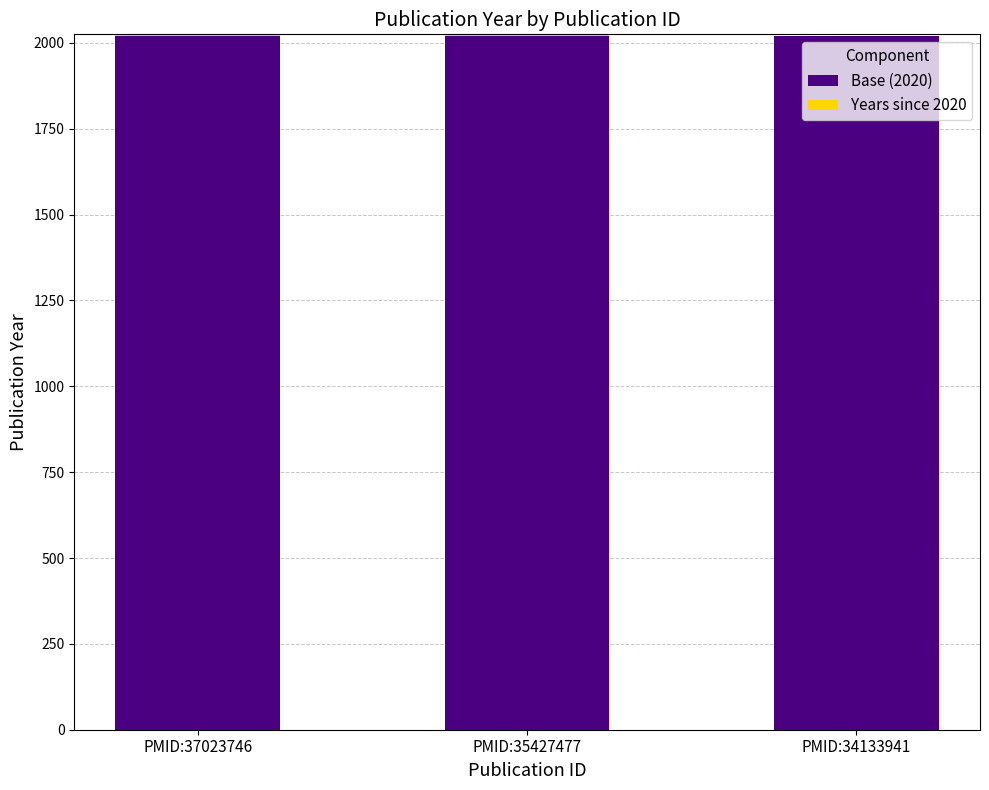

The Base (2020) series shows 1235 at PMID:34133941. True or false?

False